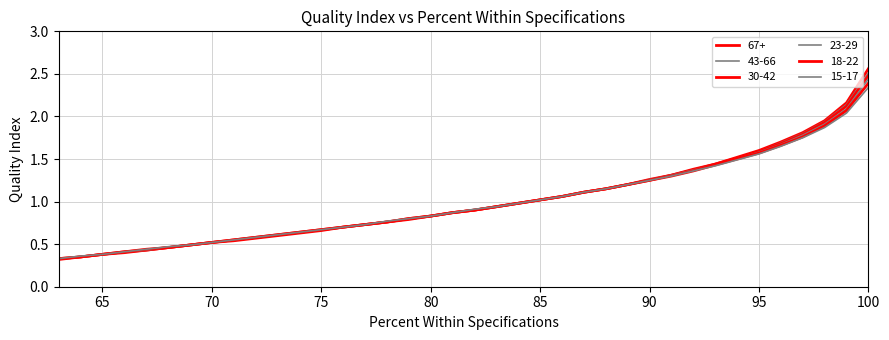

Reading left to right, list all the values displayed in this chart.

67+: 100=2.6	99=2.2	98=1.9	97=1.8	96=1.7	95=1.6	94=1.5	93=1.4	92=1.4	91=1.3	90=1.3	89=1.2	88=1.1	87=1.1	86=1.1	85=1.0	84=1.0	83=0.9	82=0.9	81=0.9	80=0.8	79=0.8	78=0.8	77=0.7	76=0.7	75=0.7	74=0.6	73=0.6	72=0.6	71=0.5	70=0.5	69=0.5	68=0.5	67=0.4	66=0.4	65=0.4	64=0.3	63=0.3
43-66: 100=2.5	99=2.1	98=1.9	97=1.8	96=1.7	95=1.6	94=1.5	93=1.4	92=1.4	91=1.3	90=1.3	89=1.2	88=1.1	87=1.1	86=1.1	85=1.0	84=1.0	83=0.9	82=0.9	81=0.9	80=0.8	79=0.8	78=0.8	77=0.7	76=0.7	75=0.7	74=0.6	73=0.6	72=0.6	71=0.6	70=0.5	69=0.5	68=0.5	67=0.4	66=0.4	65=0.4	64=0.3	63=0.3
30-42: 100=2.5	99=2.1	98=1.9	97=1.8	96=1.7	95=1.6	94=1.5	93=1.4	92=1.4	91=1.3	90=1.2	89=1.2	88=1.1	87=1.1	86=1.1	85=1.0	84=1.0	83=0.9	82=0.9	81=0.9	80=0.8	79=0.8	78=0.8	77=0.7	76=0.7	75=0.7	74=0.6	73=0.6	72=0.6	71=0.6	70=0.5	69=0.5	68=0.5	67=0.4	66=0.4	65=0.4	64=0.3	63=0.3
23-29: 100=2.4	99=2.1	98=1.9	97=1.8	96=1.7	95=1.6	94=1.5	93=1.4	92=1.4	91=1.3	90=1.2	89=1.2	88=1.1	87=1.1	86=1.1	85=1.0	84=1.0	83=0.9	82=0.9	81=0.9	80=0.8	79=0.8	78=0.8	77=0.7	76=0.7	75=0.7	74=0.6	73=0.6	72=0.6	71=0.6	70=0.5	69=0.5	68=0.5	67=0.4	66=0.4	65=0.4	64=0.3	63=0.3
18-22: 100=2.4	99=2.1	98=1.9	97=1.8	96=1.7	95=1.6	94=1.5	93=1.4	92=1.4	91=1.3	90=1.2	89=1.2	88=1.1	87=1.1	86=1.1	85=1.0	84=1.0	83=0.9	82=0.9	81=0.9	80=0.8	79=0.8	78=0.8	77=0.7	76=0.7	75=0.7	74=0.6	73=0.6	72=0.6	71=0.6	70=0.5	69=0.5	68=0.5	67=0.4	66=0.4	65=0.4	64=0.3	63=0.3
15-17: 100=2.3	99=2.0	98=1.9	97=1.8	96=1.6	95=1.6	94=1.5	93=1.4	92=1.4	91=1.3	90=1.2	89=1.2	88=1.1	87=1.1	86=1.1	85=1.0	84=1.0	83=0.9	82=0.9	81=0.9	80=0.8	79=0.8	78=0.8	77=0.7	76=0.7	75=0.7	74=0.6	73=0.6	72=0.6	71=0.6	70=0.5	69=0.5	68=0.5	67=0.4	66=0.4	65=0.4	64=0.4	63=0.3